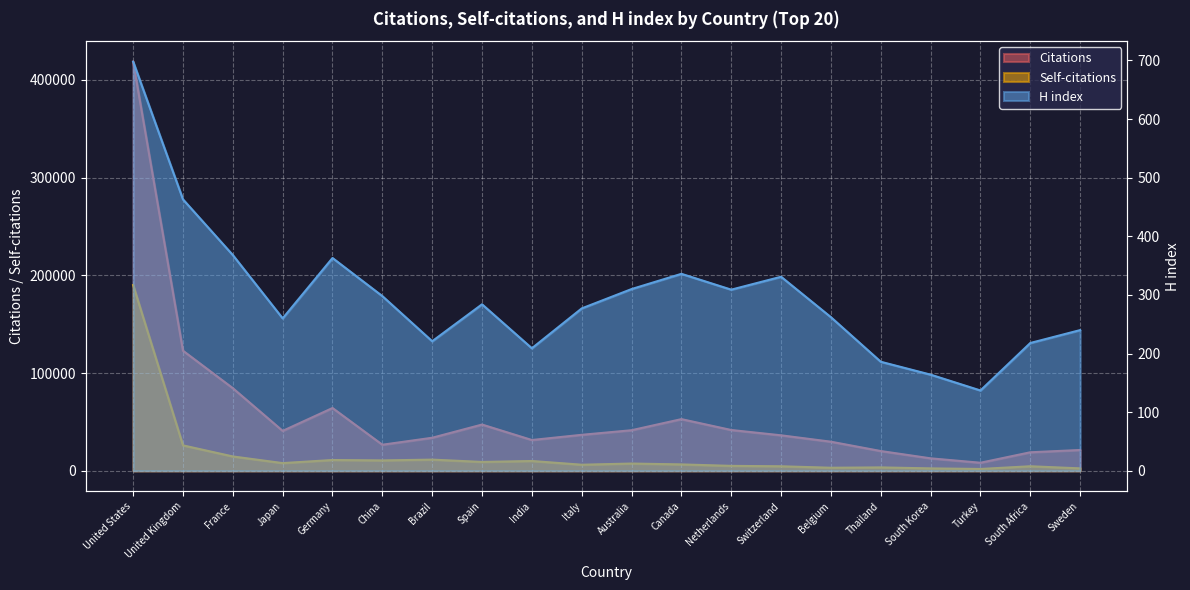

Is it true that H index equals 277 at Italy?

True